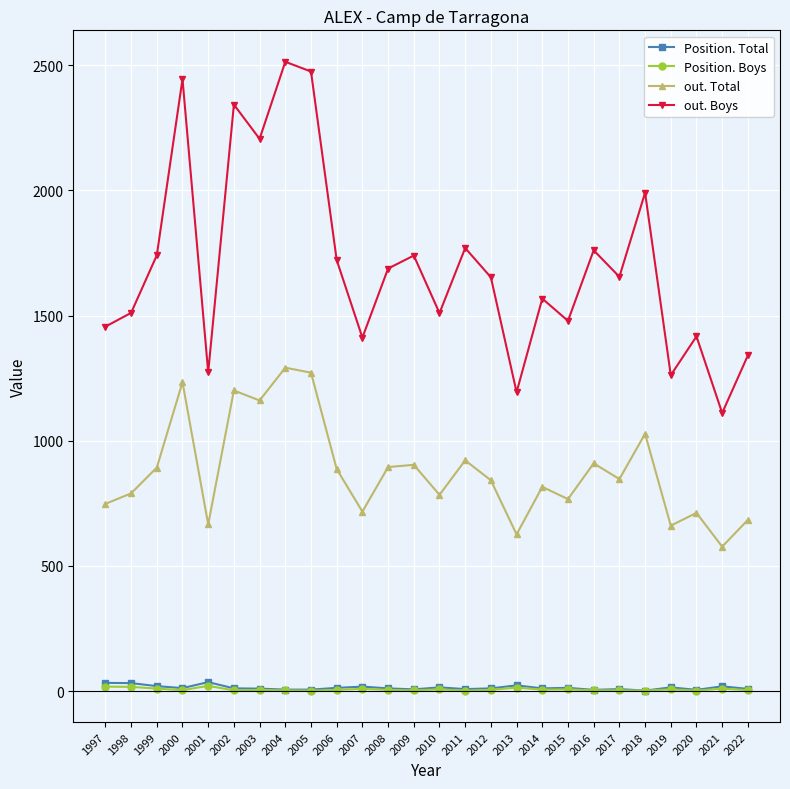

Does the chart display data point markers on the line(s)?

Yes